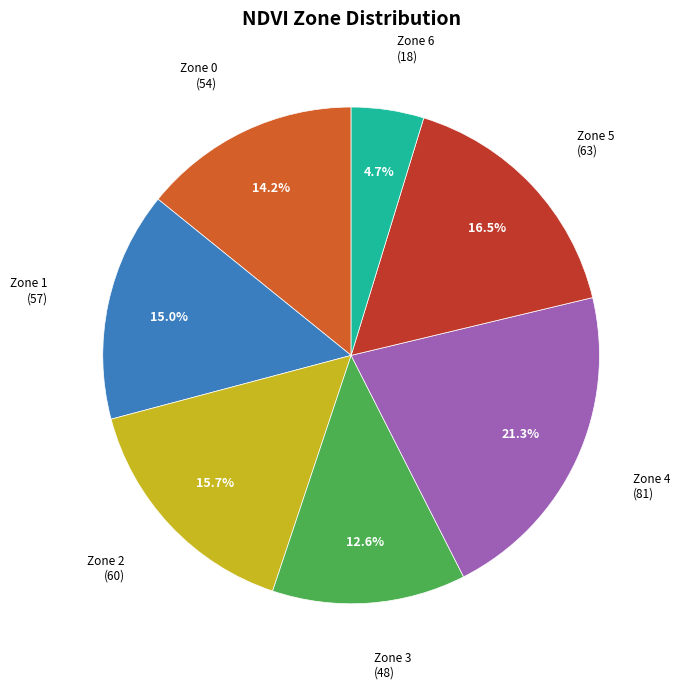

Does any single category account for the majority?

No